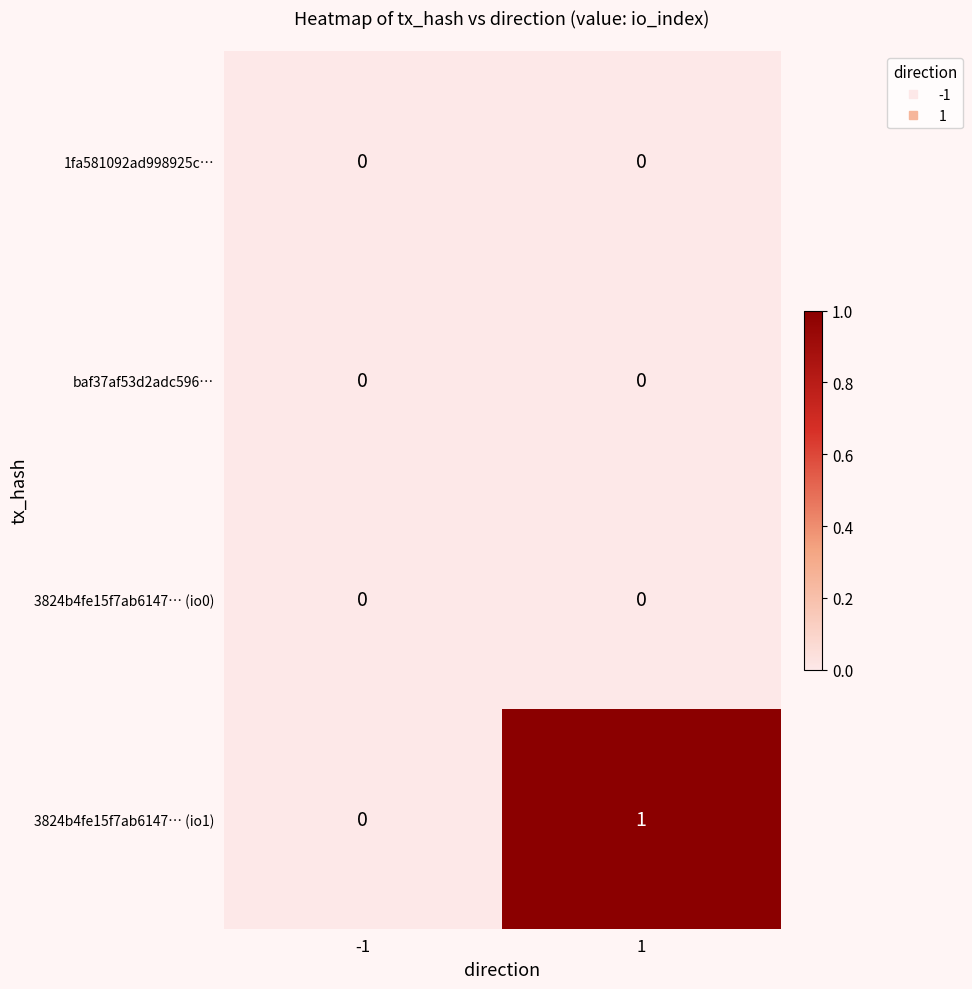

Which series has the widest spread of values?

3824b4fe15f7ab6147… (io1)